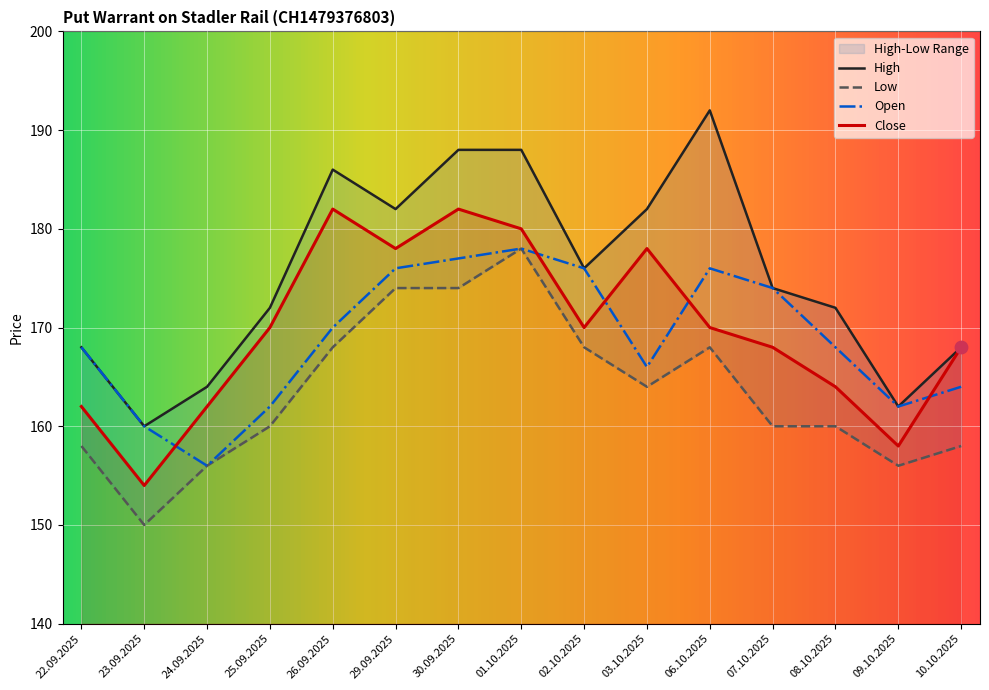

Which series reaches the maximum Y coordinate?

High